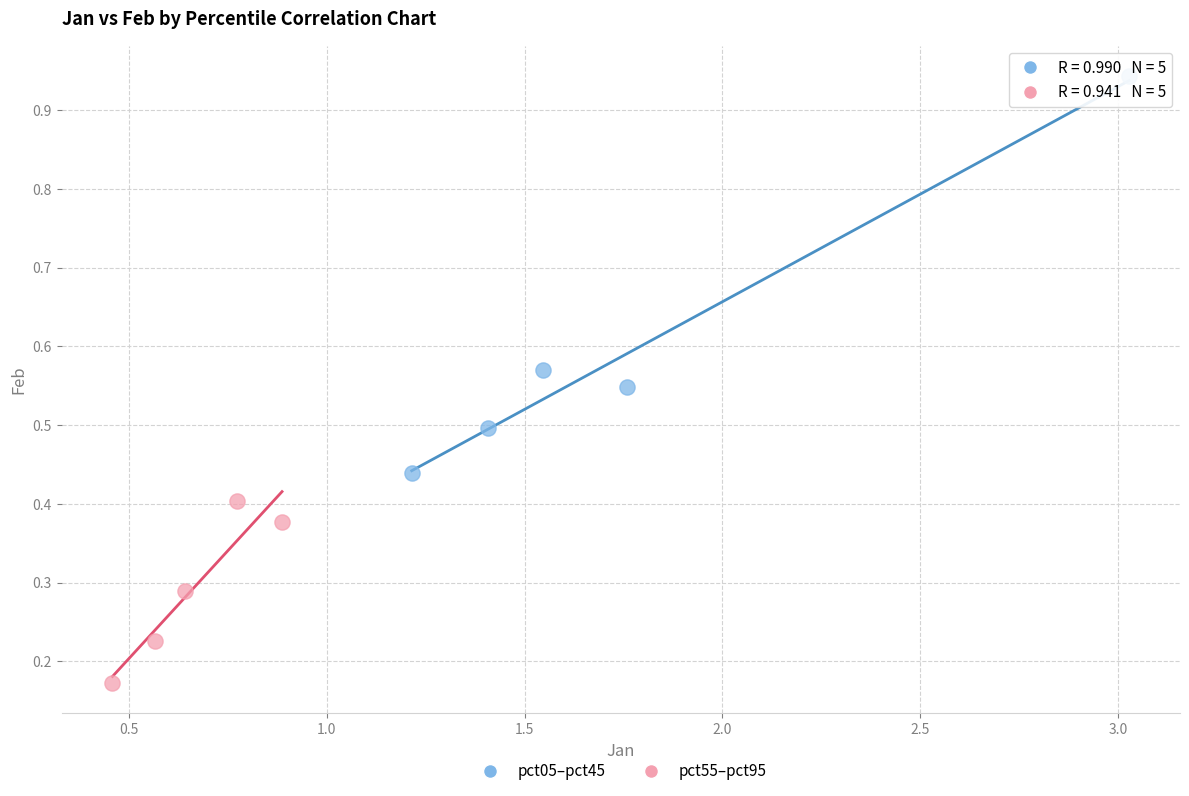

What are all the series names shown in the legend?

pct05–pct45, pct55–pct95